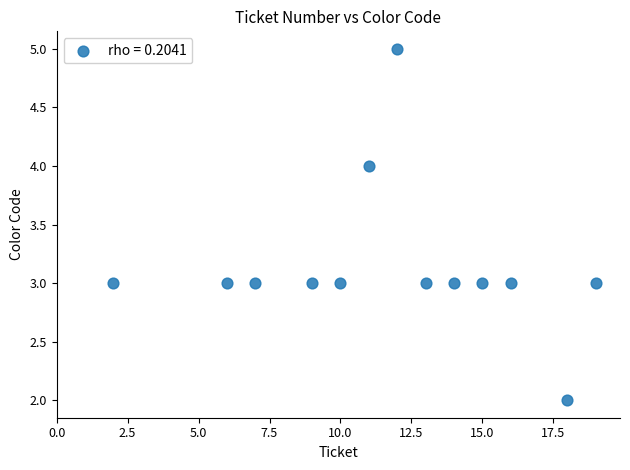

What is the range of X values (max minus min)?

17